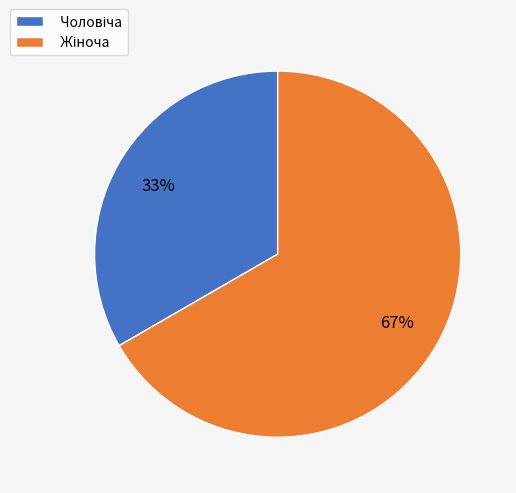

Is there a majority slice in this chart?

Yes